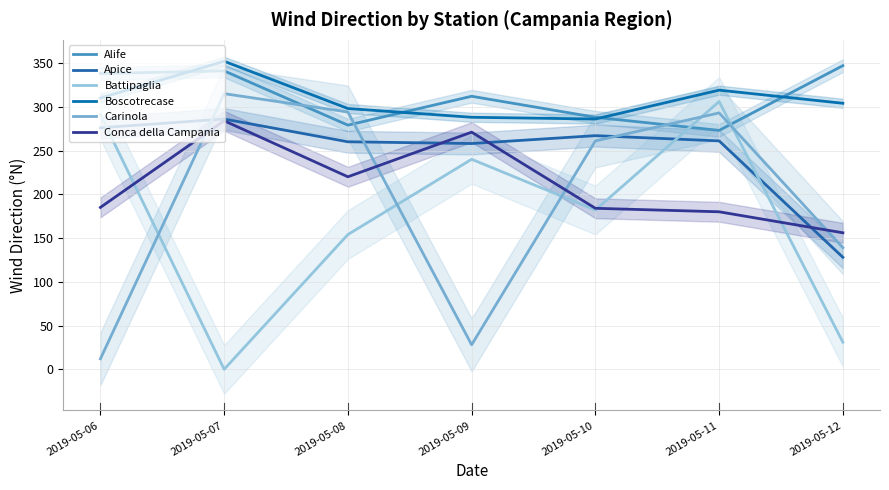

Is this an area chart (filled region under the line)?

No